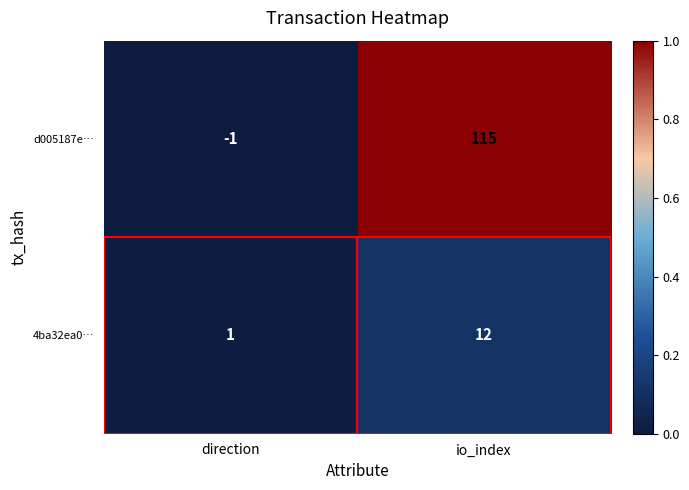

Which series changed the most between direction and io_index?

d005187e…